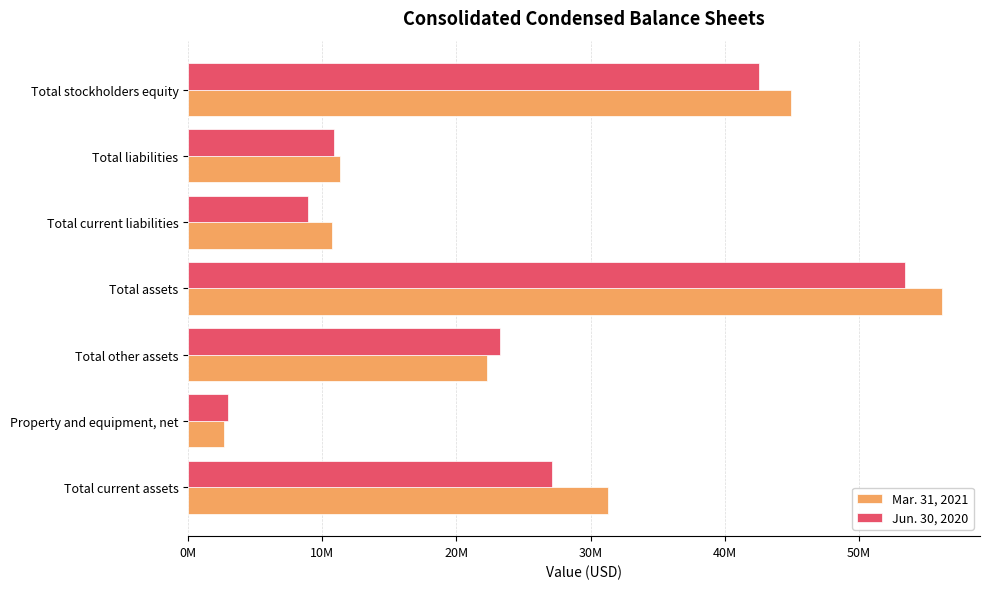

List the labels in order of Jun. 30, 2020 value, smallest first.

Property and equipment, net, Total current liabilities, Total liabilities, Total other assets, Total current assets, Total stockholders equity, Total assets